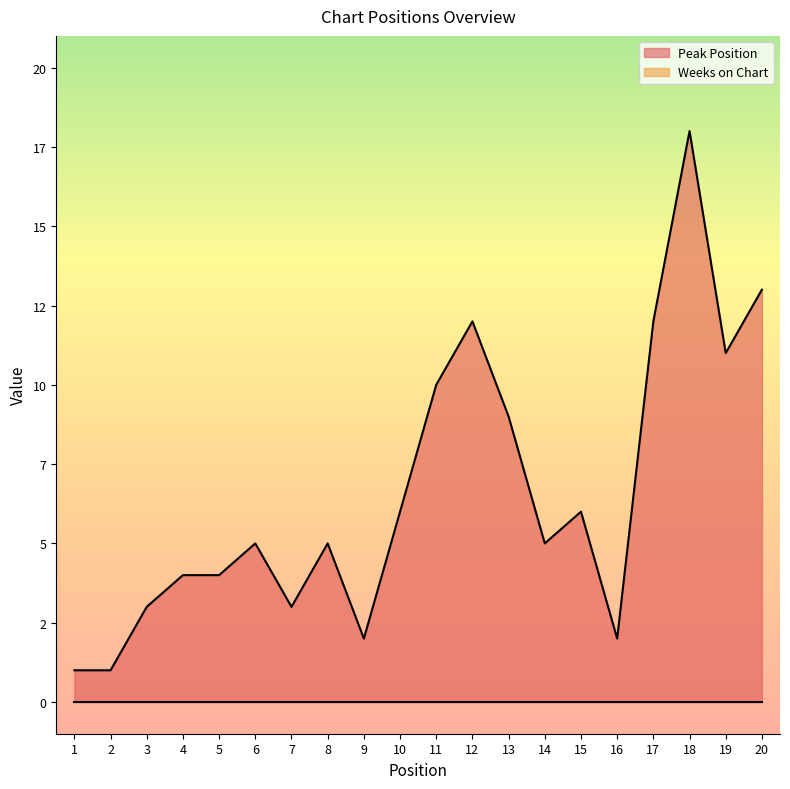

Which label corresponds to the smallest value in the chart?

1